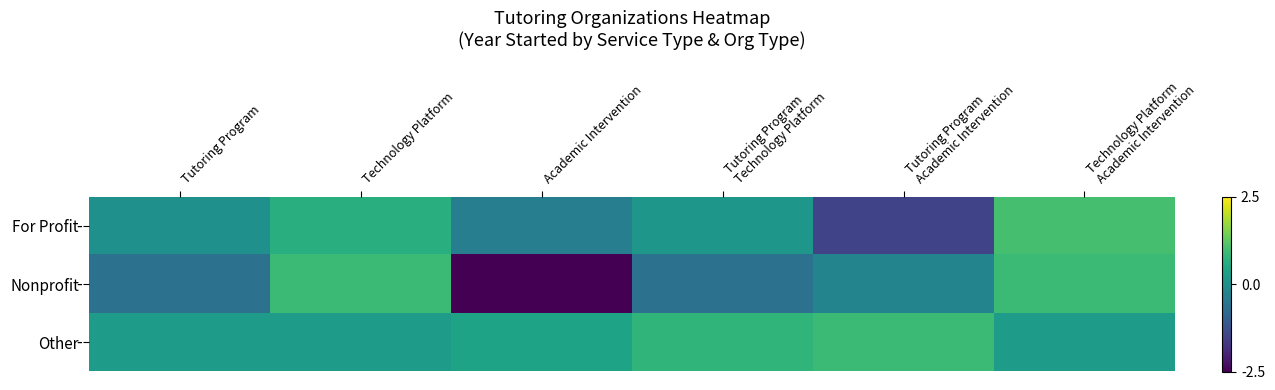

At how many categories does at least one series exceed -2?

6